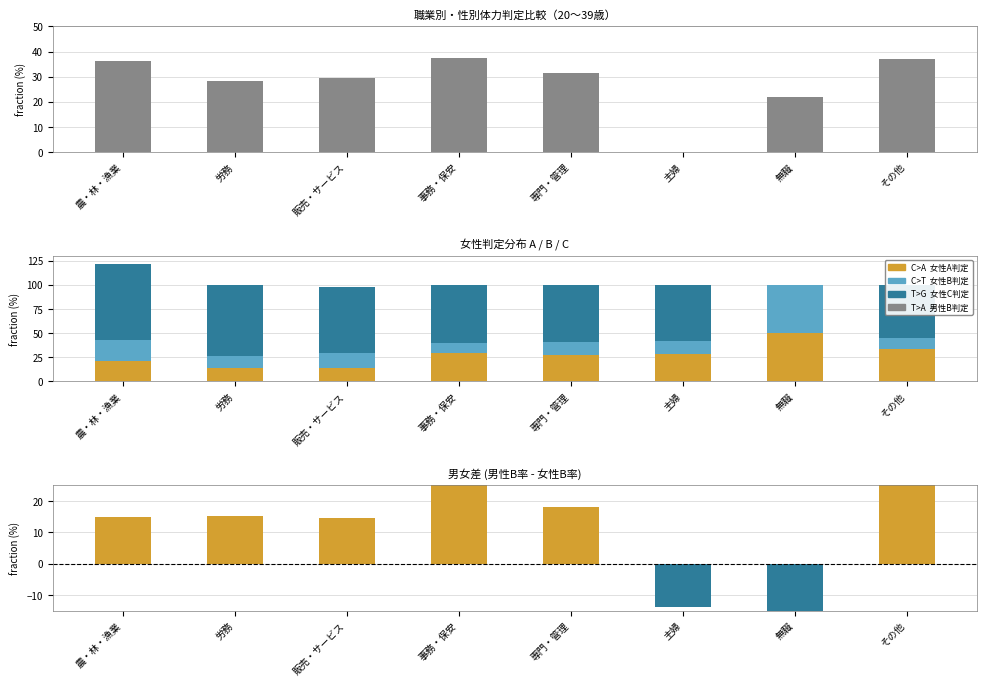

Which has a higher value, 販売・サービス or 無職?

販売・サービス